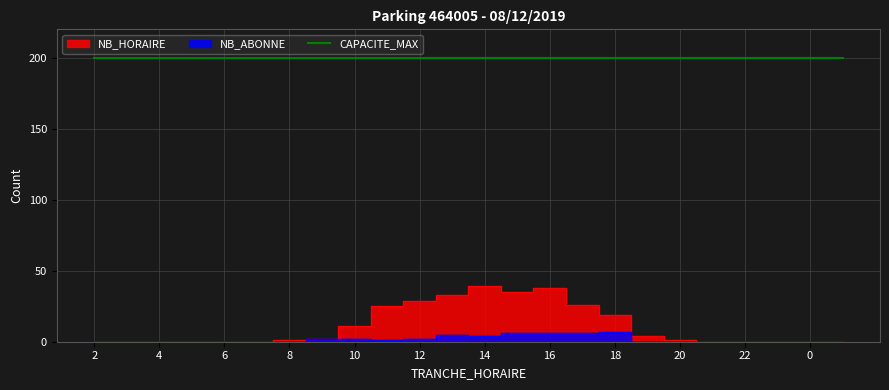

What is the total value across all series at 13?

38